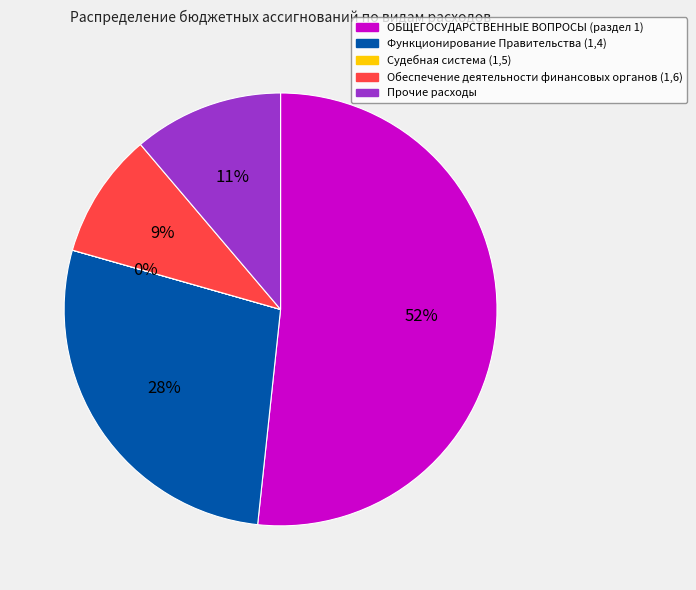

Between Функционирование Правительства (1,4) and Обеспечение деятельности финансовых органов (1,6), which is larger?

Функционирование Правительства (1,4)